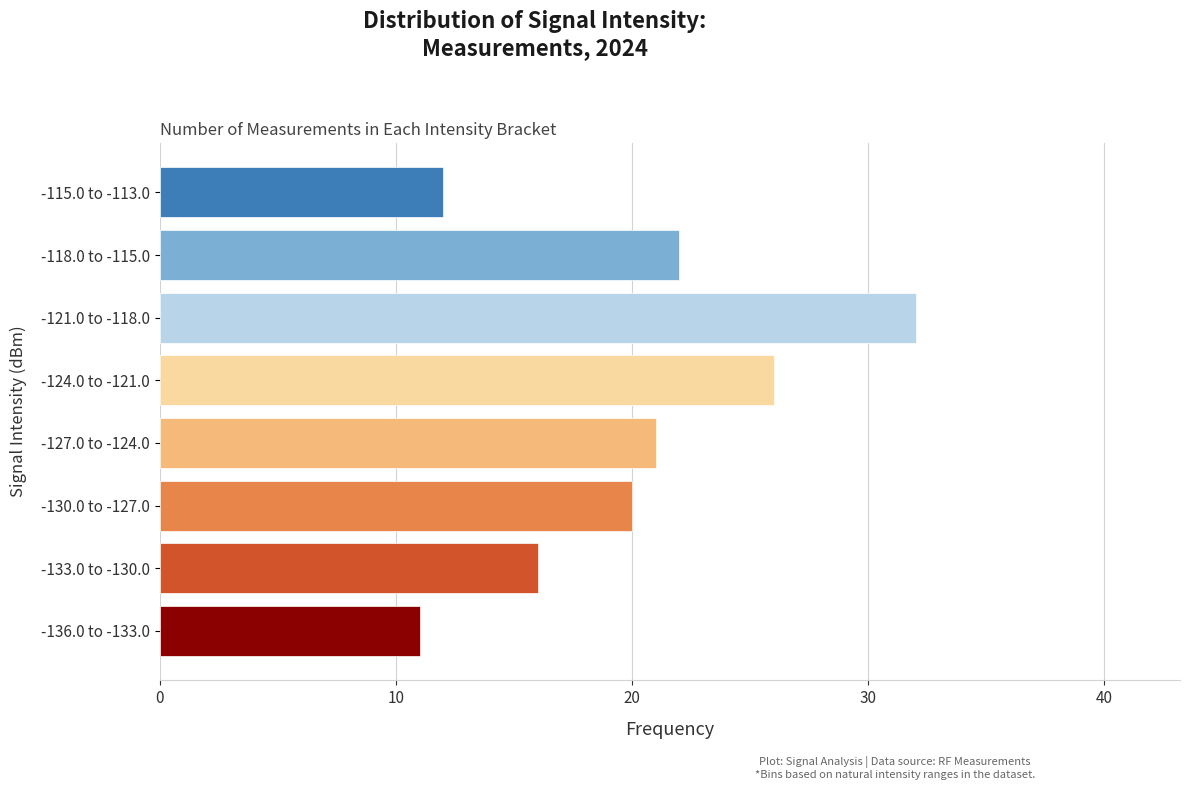

Reading bottom to top, transcribe all the data shown in this chart.

-136.0 to -133.0=11	-133.0 to -130.0=16	-130.0 to -127.0=20	-127.0 to -124.0=21	-124.0 to -121.0=26	-121.0 to -118.0=32	-118.0 to -115.0=22	-115.0 to -113.0=12